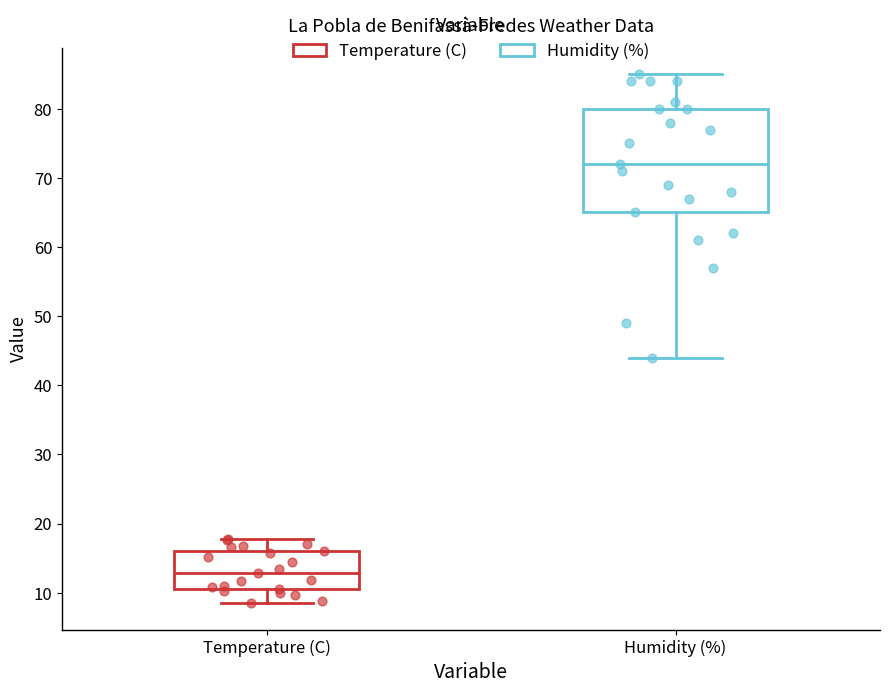

Which box is the tallest, from its lower edge to its upper edge?

Humidity (%)